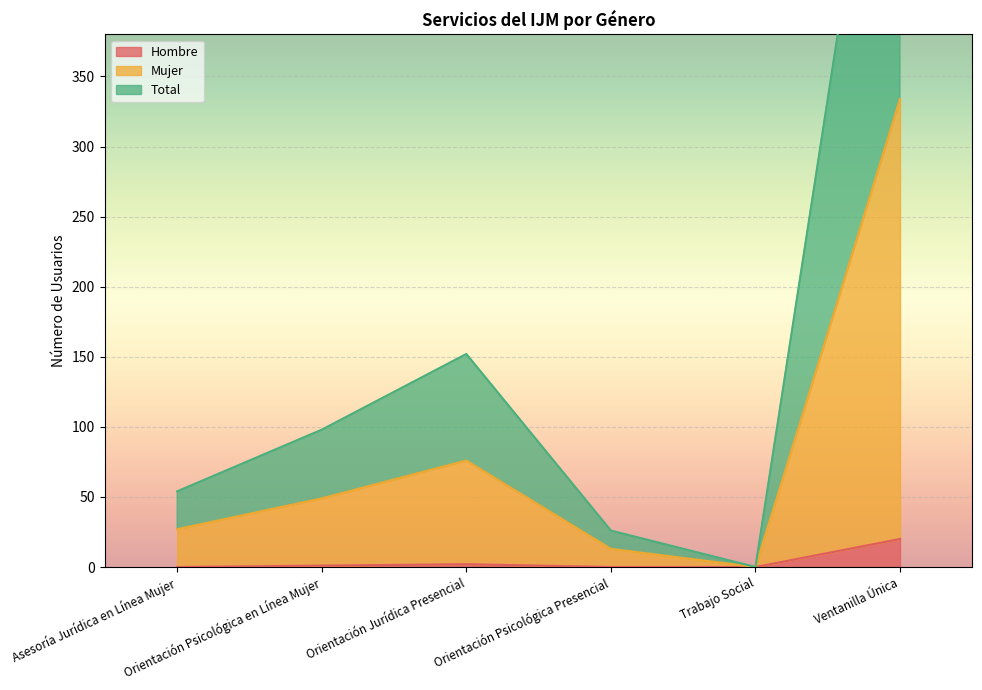

What is the difference between the second highest and minimum values in the Hombre series?

2